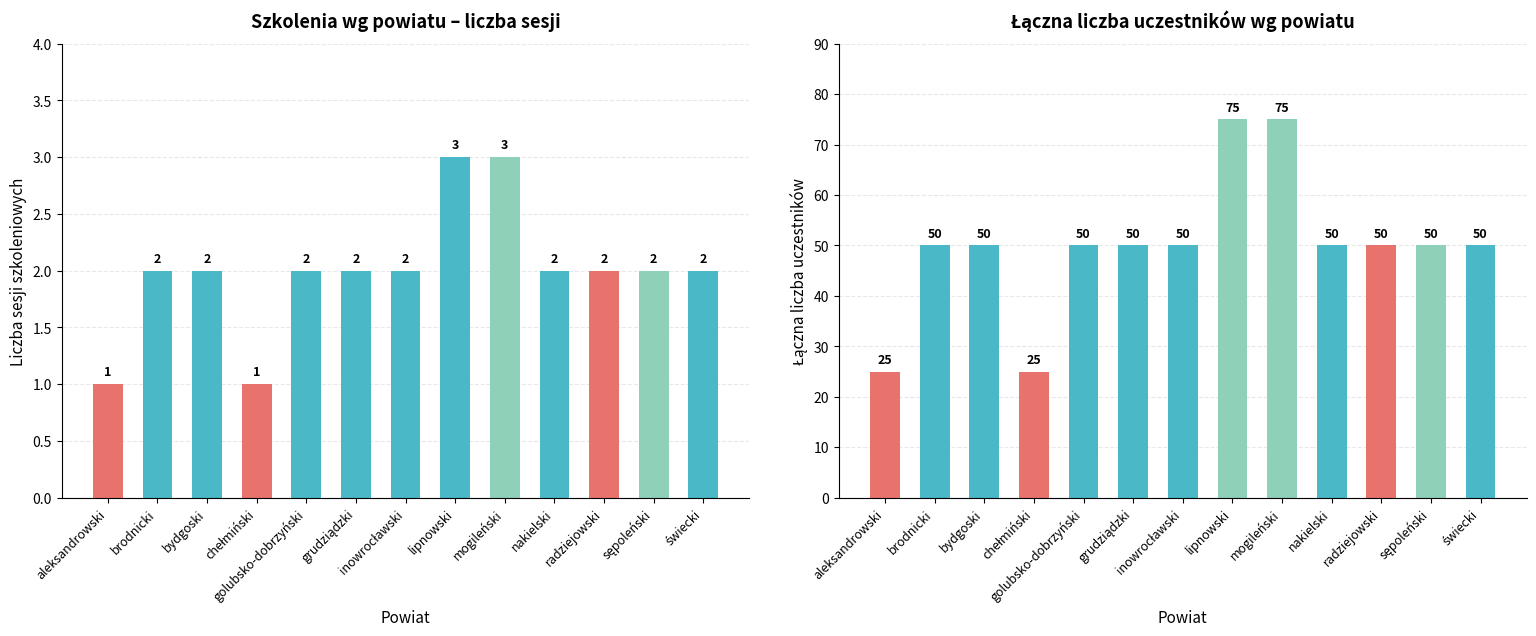

What are all the series names shown in the legend?

Liczba sesji, Łączna liczba uczestników